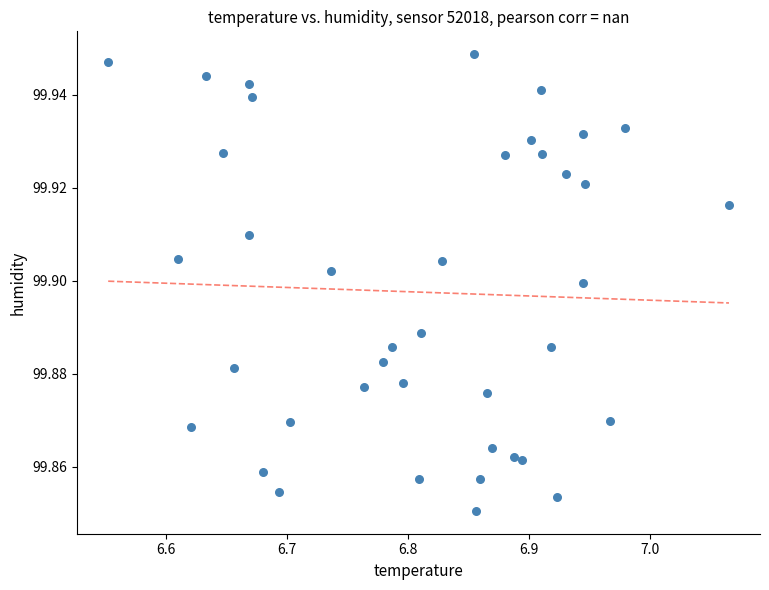

What is the range of X values (max minus min)?

0.5